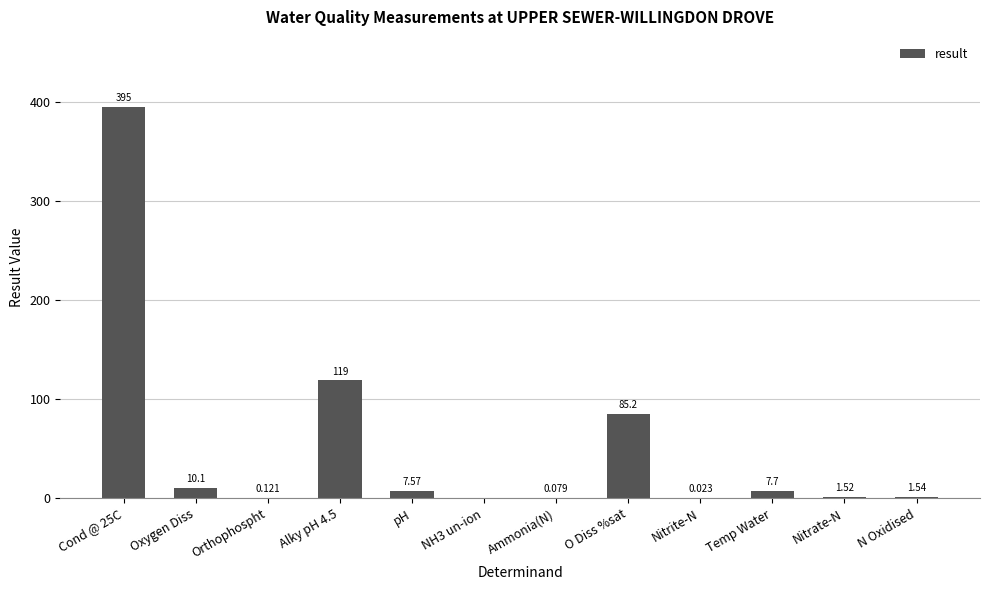

At which category does the chart reach its peak across all series?

Cond @ 25C